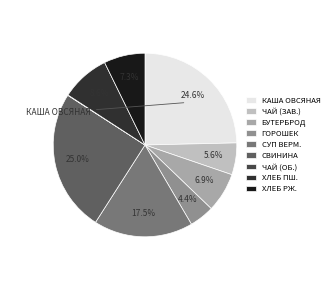

To the nearest percent, what is the difference between the largest and smallest slice percentages?

25%